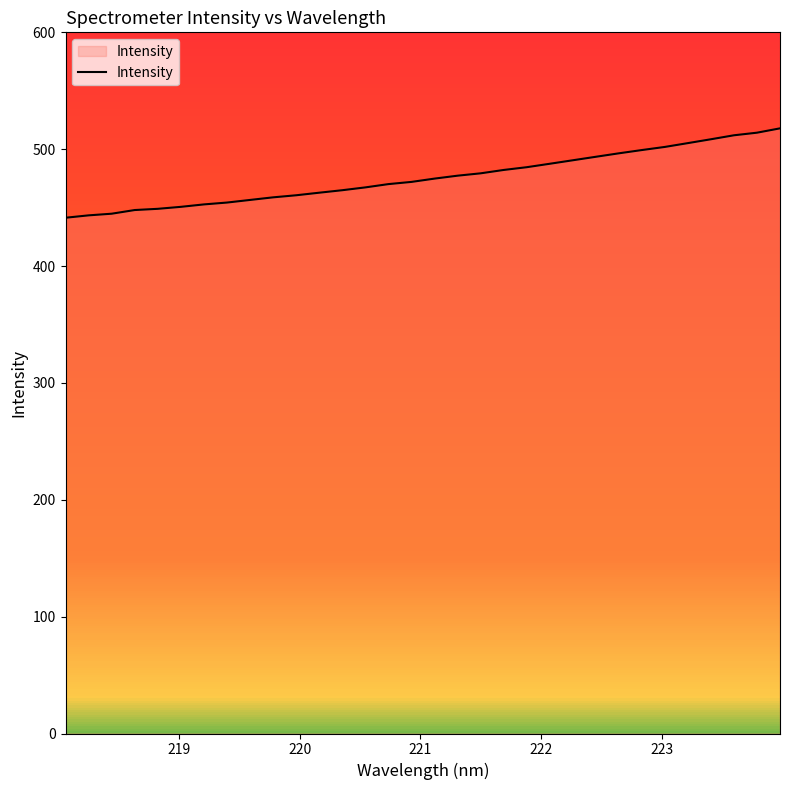

What is the minimum value shown in the chart?

441.3